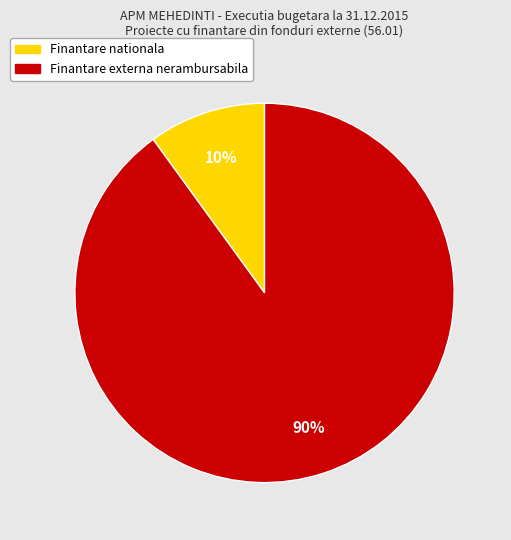

Which category has the smallest portion of the pie?

Finantare nationala